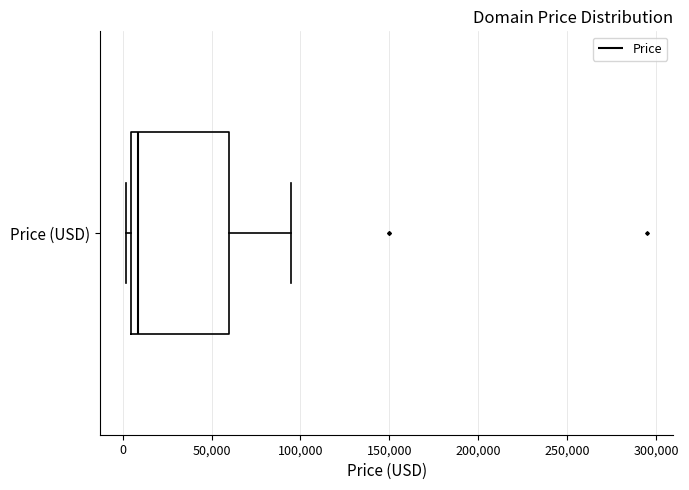

Read this box plot against the x-axis: the position of the median line, the range covered by the box, and the ends of both whiskers. The values are not printed on the chart, so give them approximately, as read against the axis.

median 10000, box 5000 to 60000, whiskers 0 to 95000